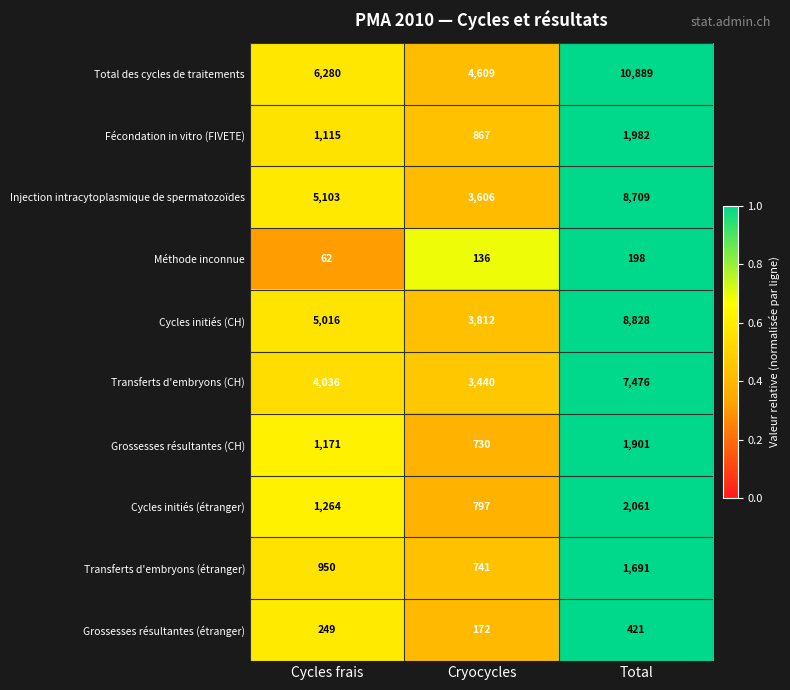

How many series are shown in this chart?

10